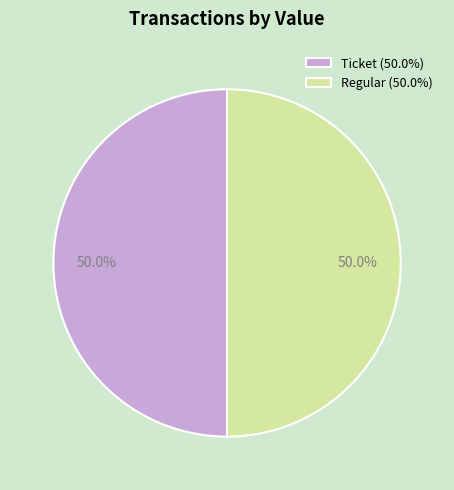

What is the ratio of the value at Ticket (50.0%) to the value at Regular (50.0%)?

1.0